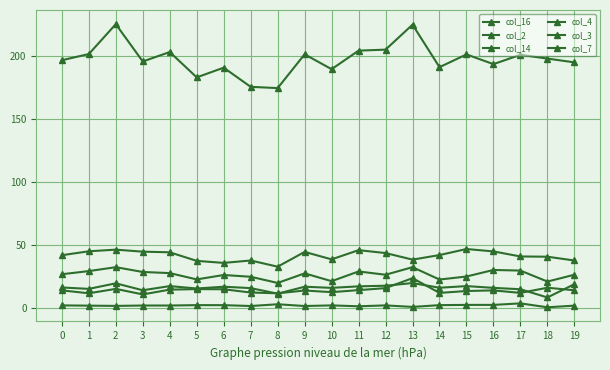

Which series has the largest range (max minus min)?

col_16